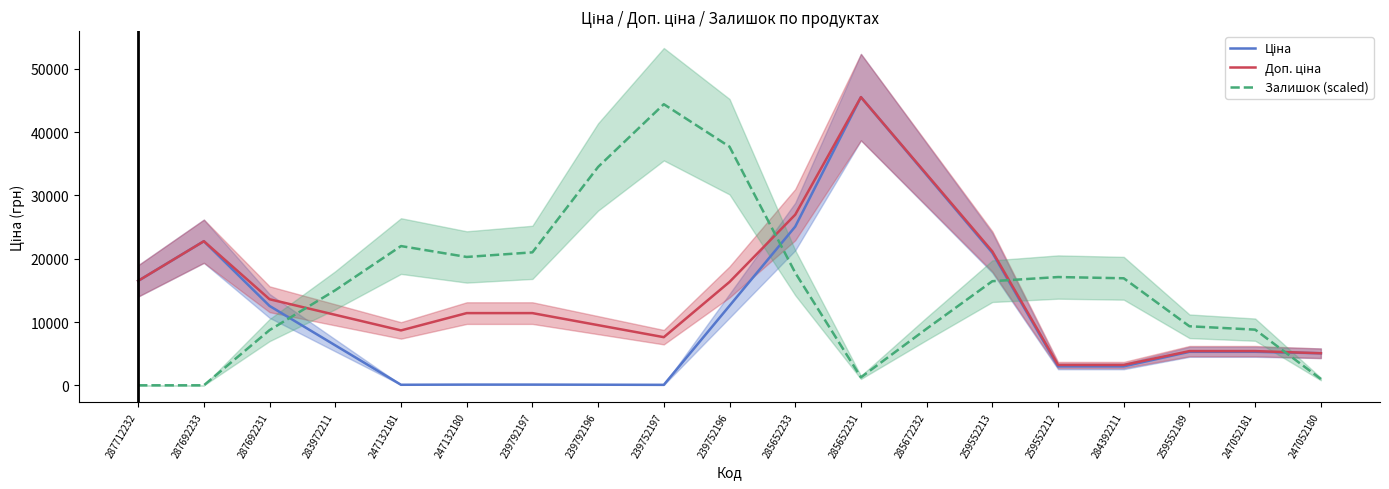

Where does the Доп. ціна series first go above 11410?

287712232